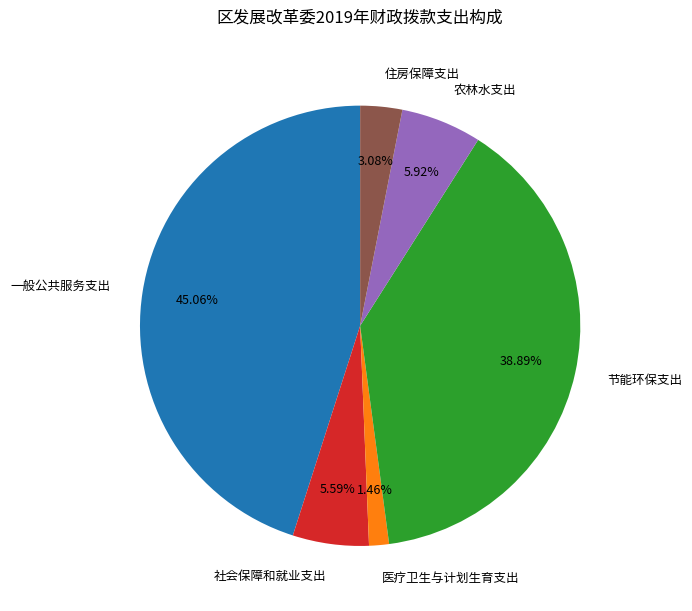

What is the largest slice in the pie chart?

一般公共服务支出